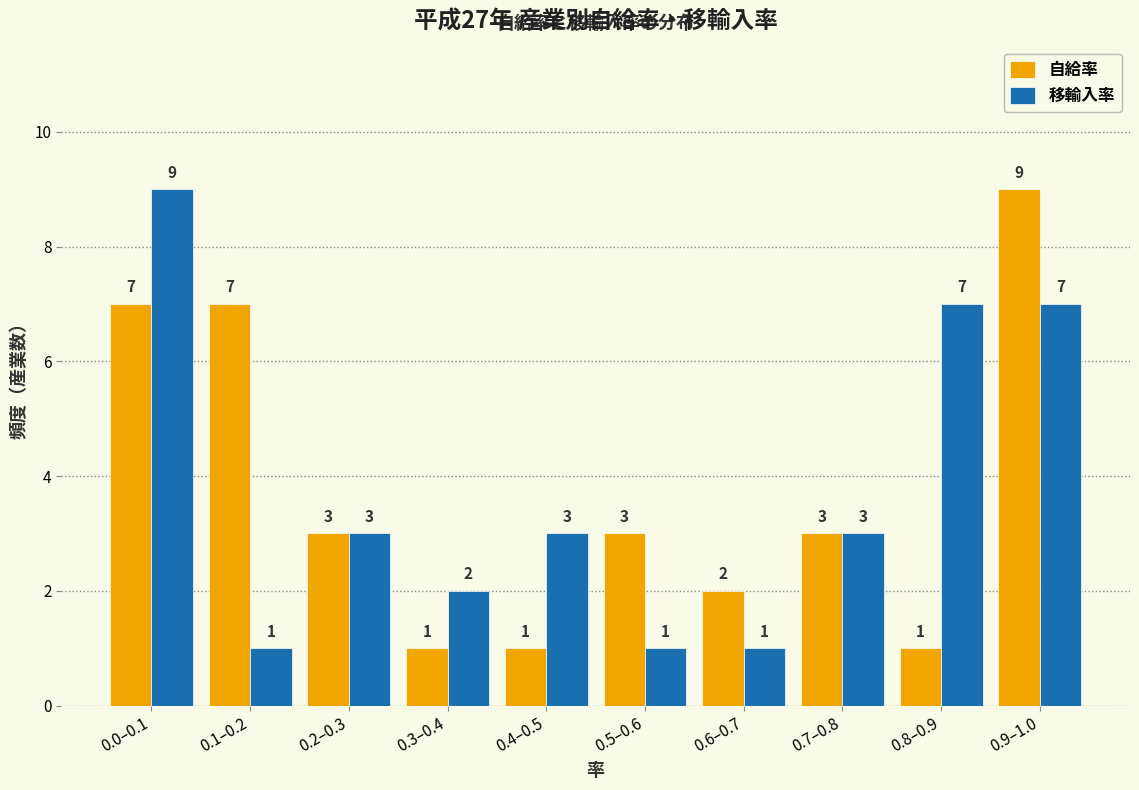

Reading left to right, extract all data points from this chart.

自給率: 0.0–0.1=7	0.1–0.2=7	0.2–0.3=3	0.3–0.4=1	0.4–0.5=1	0.5–0.6=3	0.6–0.7=2	0.7–0.8=3	0.8–0.9=1	0.9–1.0=9
移輸入率: 0.0–0.1=9	0.1–0.2=1	0.2–0.3=3	0.3–0.4=2	0.4–0.5=3	0.5–0.6=1	0.6–0.7=1	0.7–0.8=3	0.8–0.9=7	0.9–1.0=7